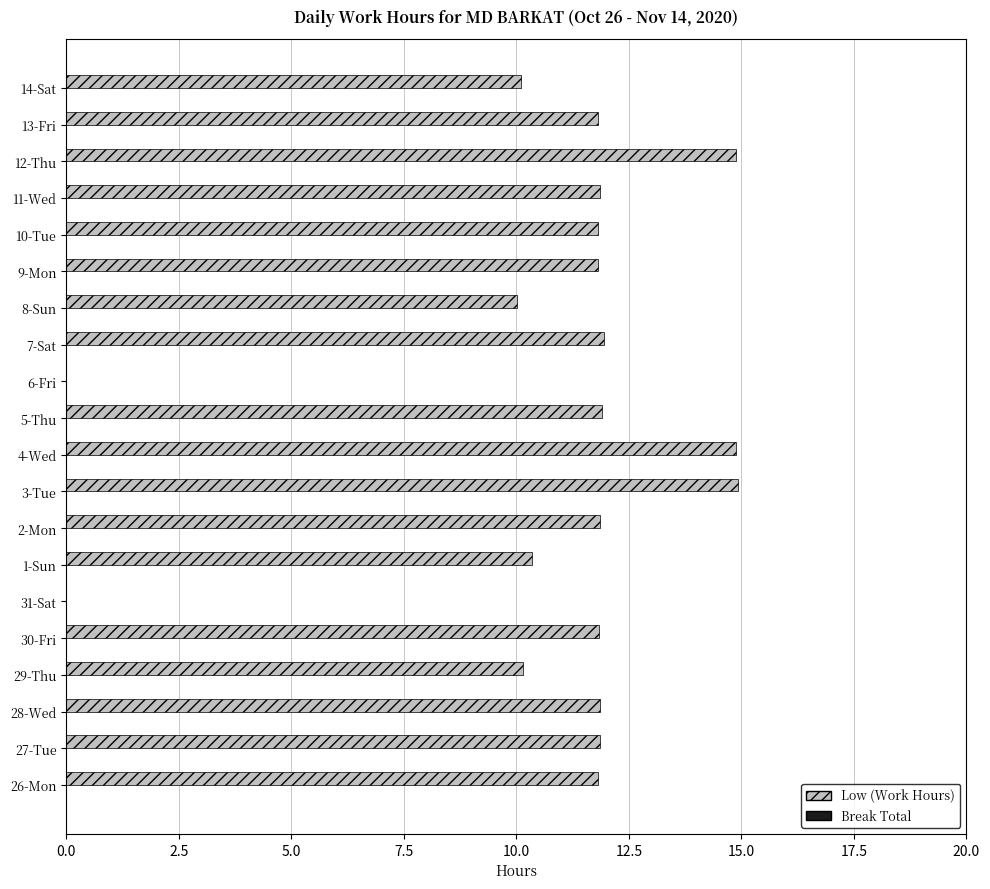

Is it true that the value at 2-Mon is 11.8?

True